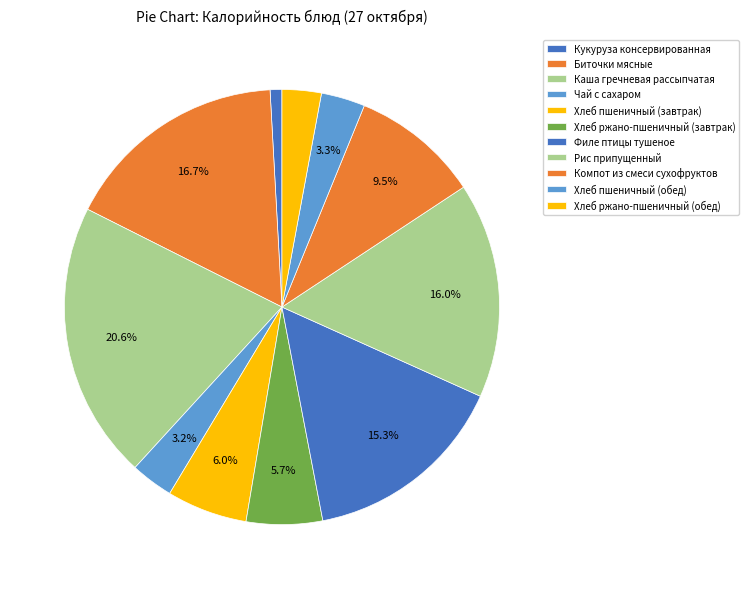

How many segments does this pie chart have?

11